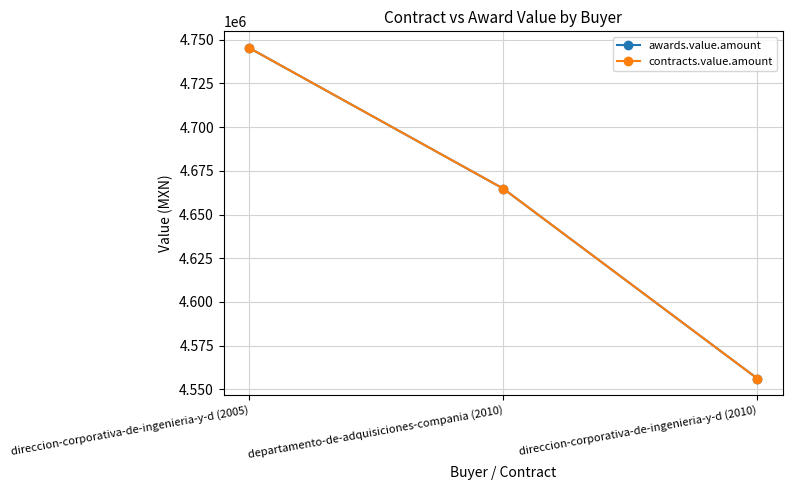

What is the value of the contracts.value.amount point at the 1st from the left?

4745318.0